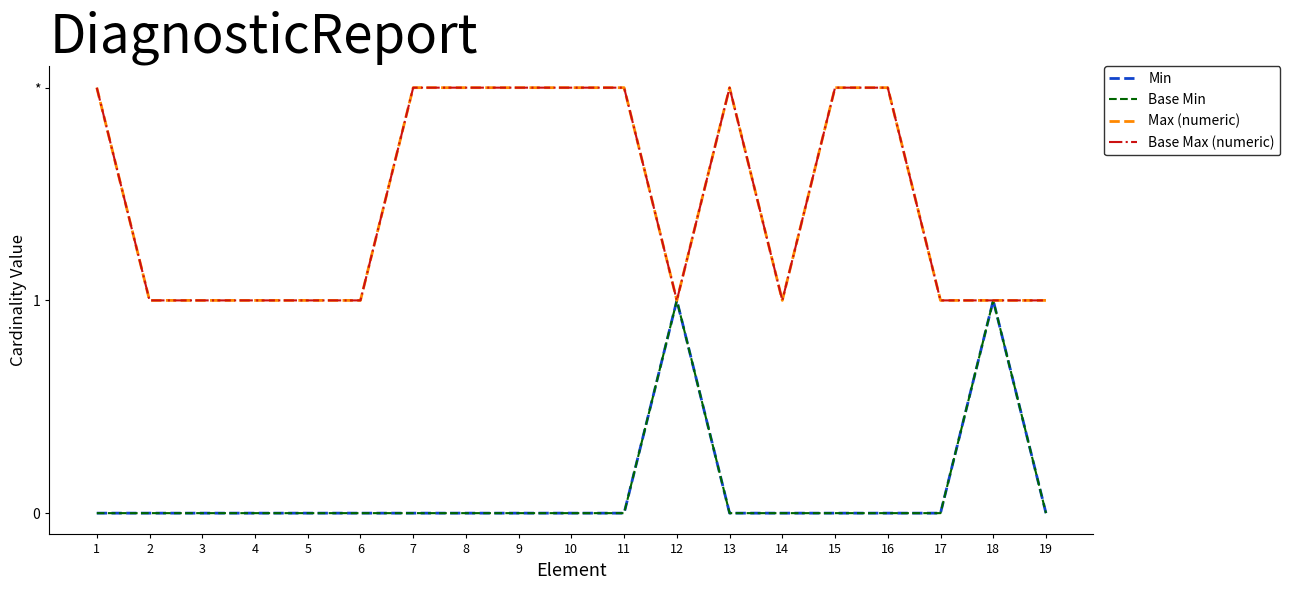

Does the chart have visible grid lines?

No